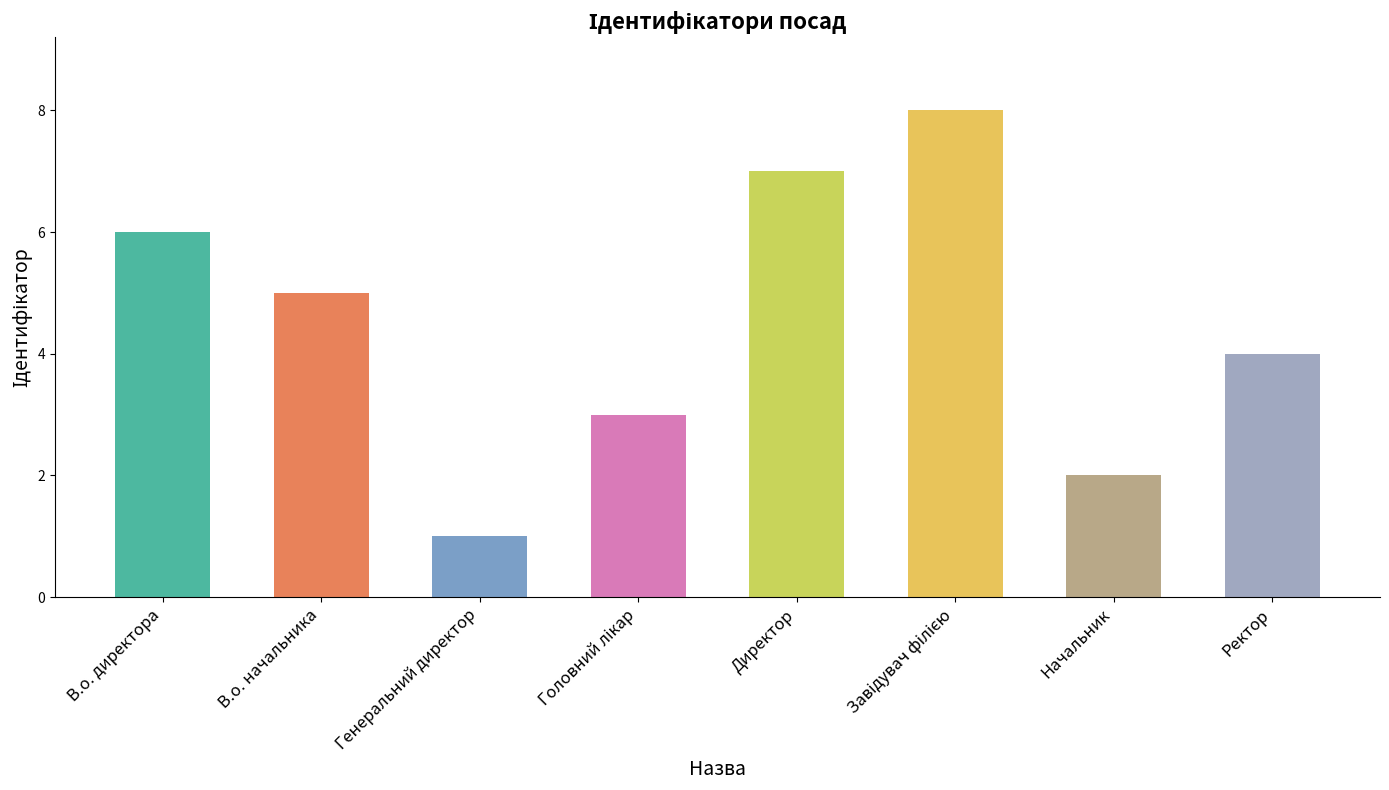

At which category does the chart reach its minimum across all series?

Генеральний директор